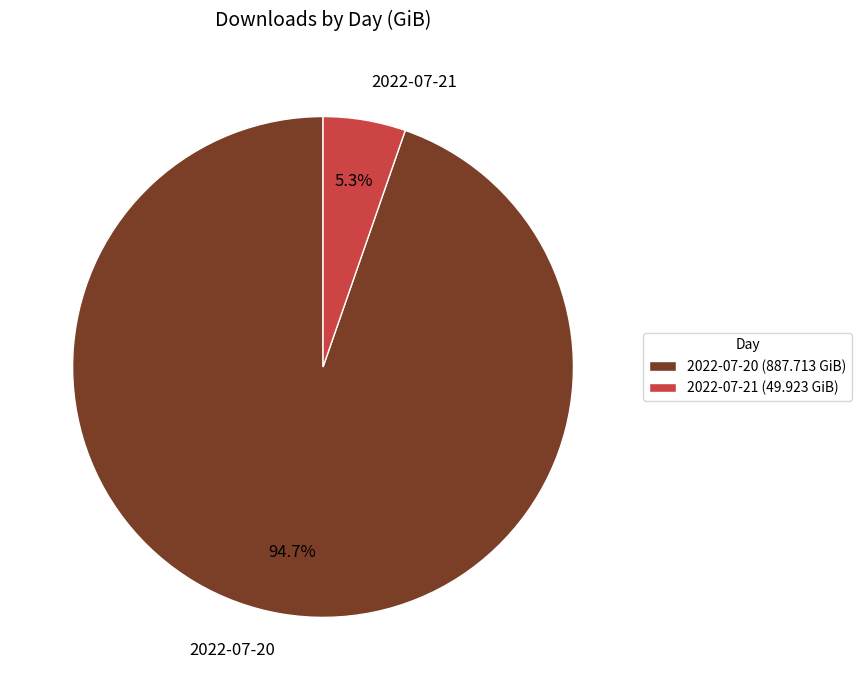

What percentage is the 2022-07-20 slice, to the nearest percent?

95%